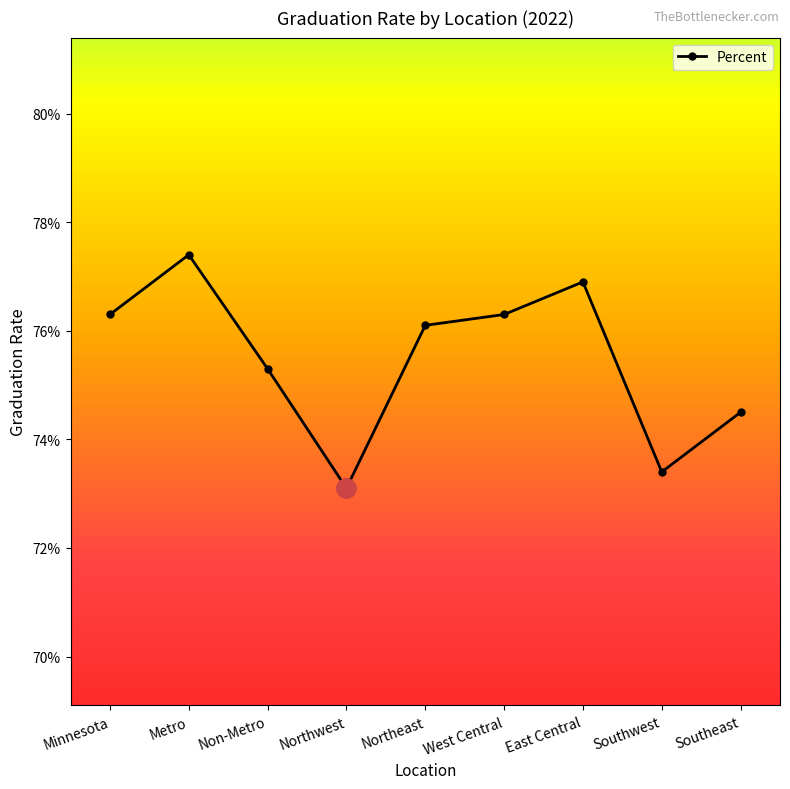

At which category does the data reach its first local peak?

Metro